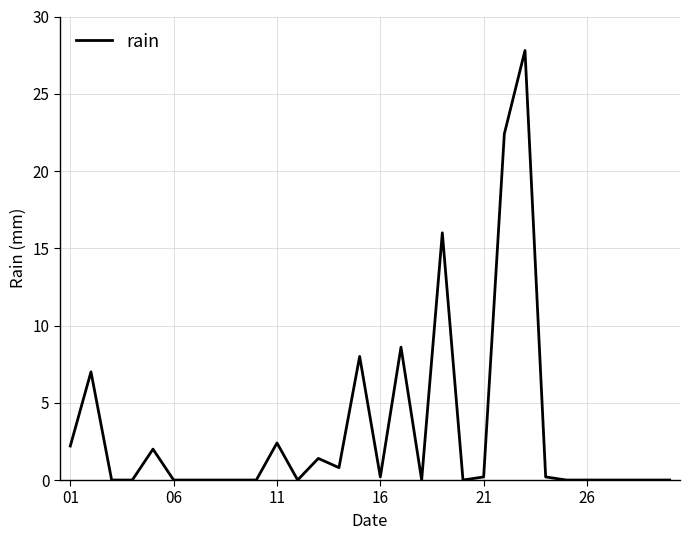

What is the greatest value displayed?

27.8